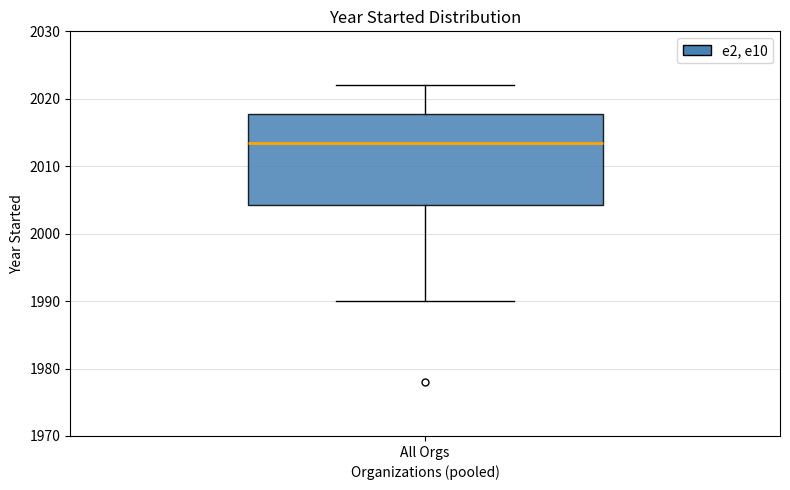

Read this box plot against the y-axis: the position of the median line, the range covered by the box, and the ends of both whiskers. The values are not printed on the chart, so give them approximately, as read against the axis.

median 2014, box 2004 to 2018, whiskers 1990 to 2022